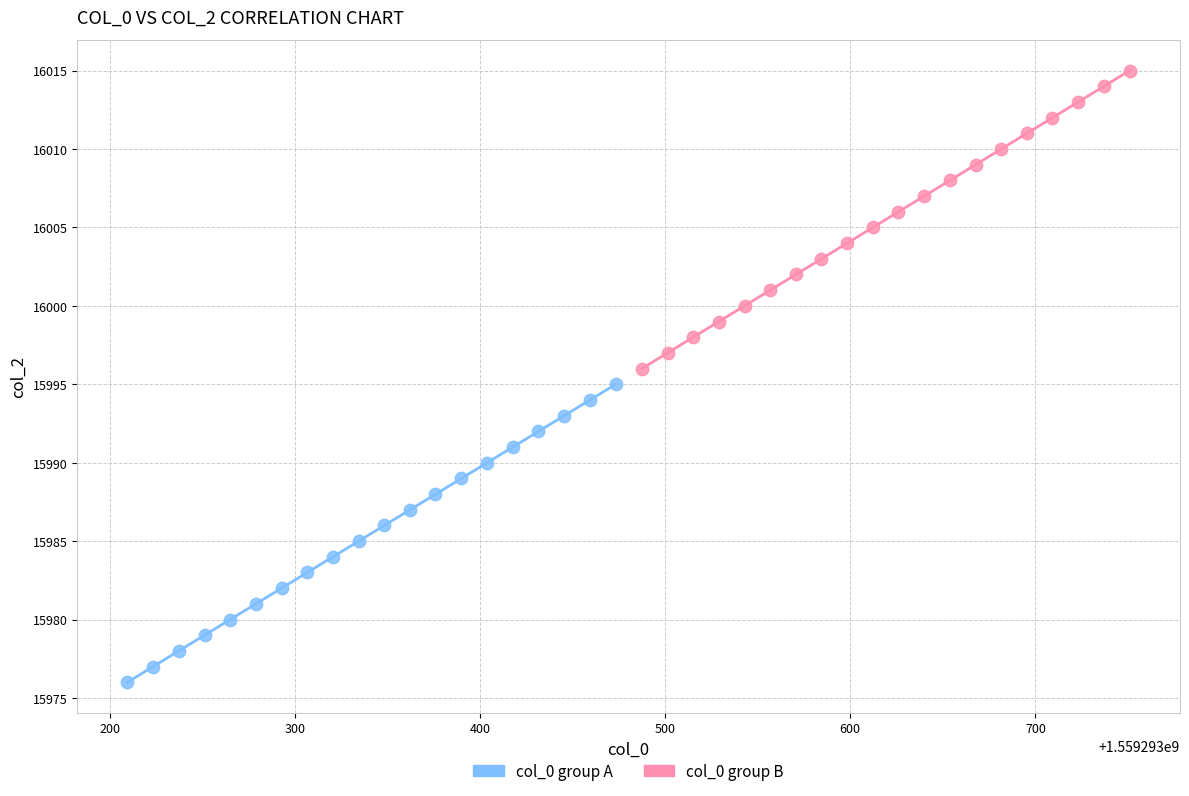

Which series reaches the maximum Y coordinate?

col_0 group B